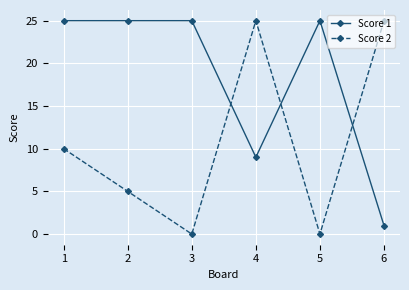

The value of Score 1 at 1 is 7. True or false?

False